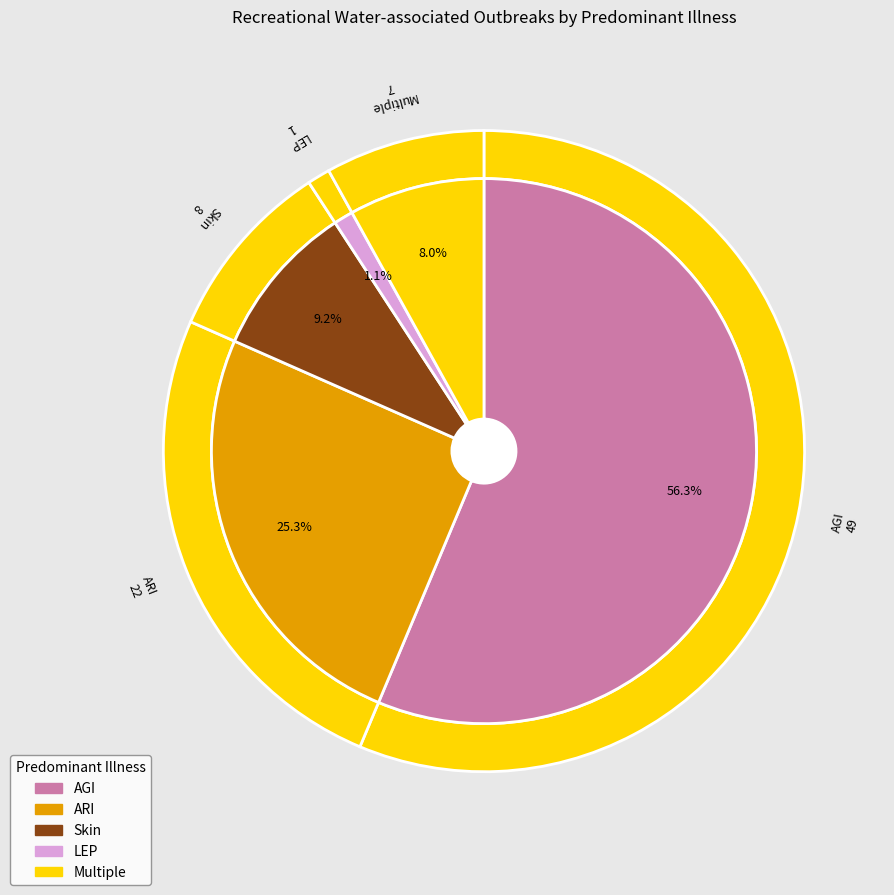

Which category has the smallest portion of the pie?

LEP